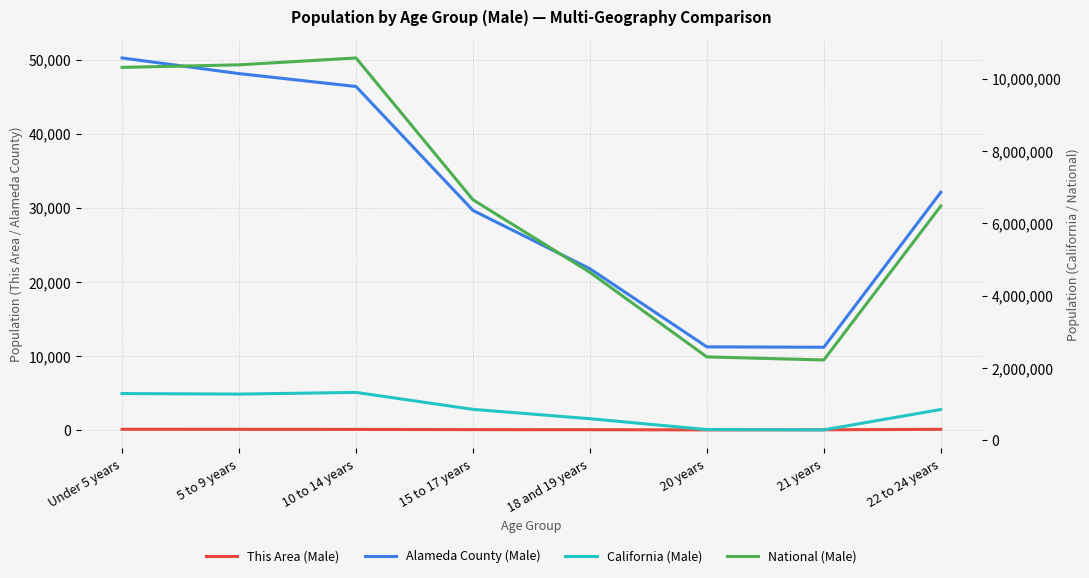

What is the difference between the maximum and second lowest values in the California (Male) series?

1027260